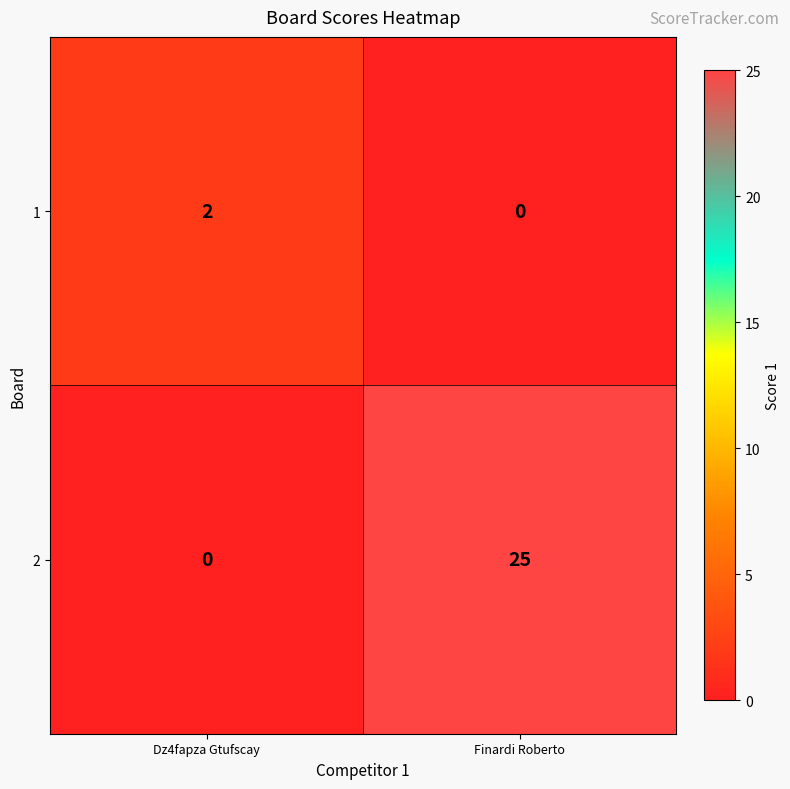

What is the greatest value displayed?

25